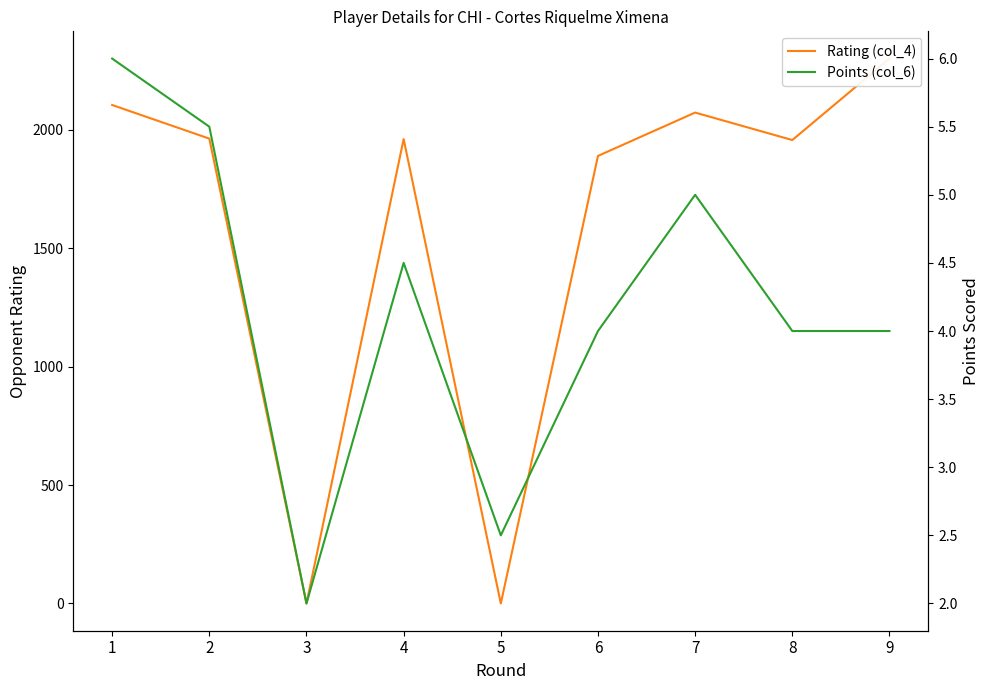

List the series in order of their overall mean, lowest first.

Points (col_6), Rating (col_4)